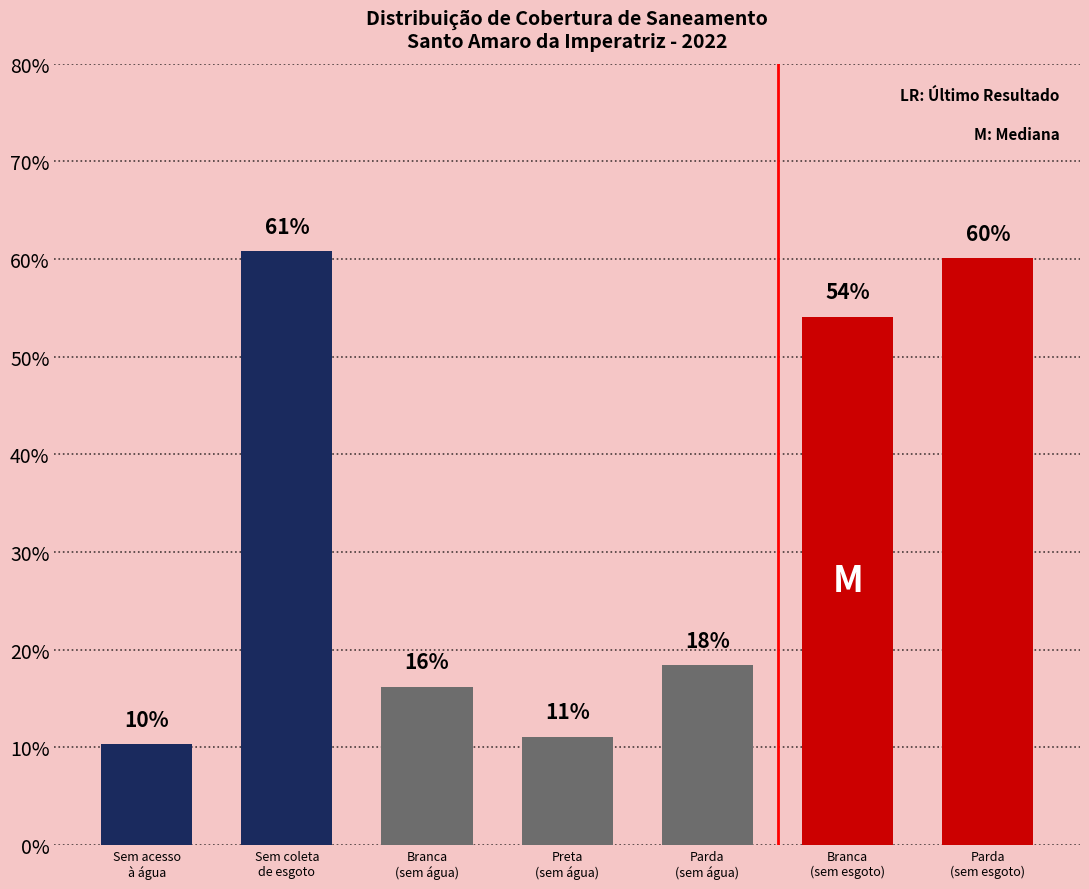

What is the sum of all values?

231.0